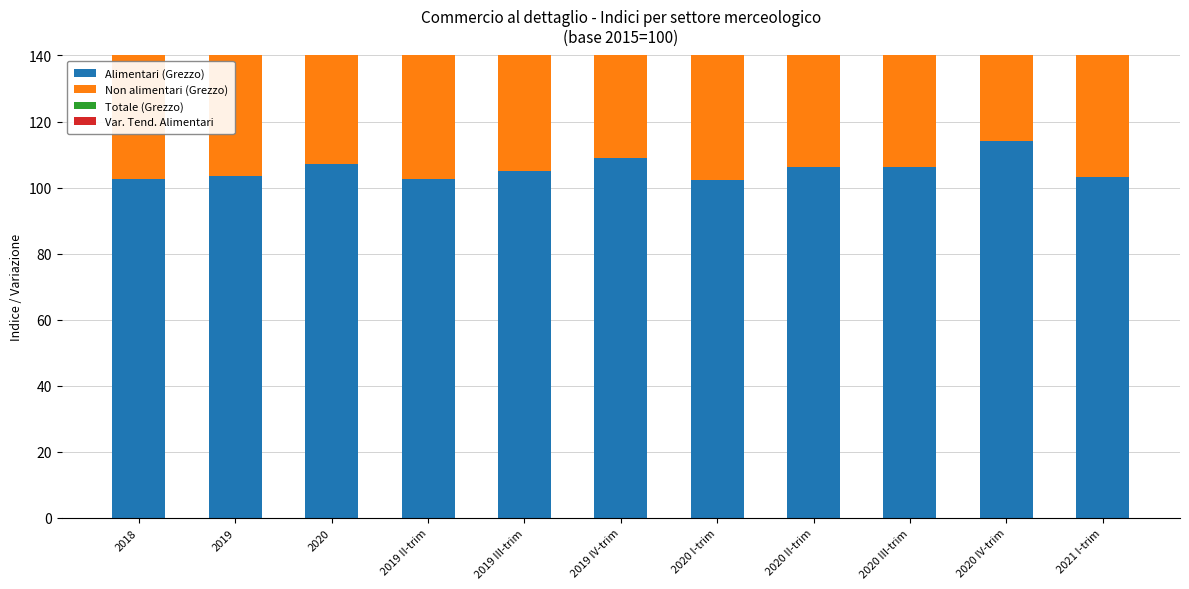

At 2018, list the series in order from largest to smallest.

Alimentari (Grezzo), Totale (Grezzo), Non alimentari (Grezzo), Var. Tend. Alimentari